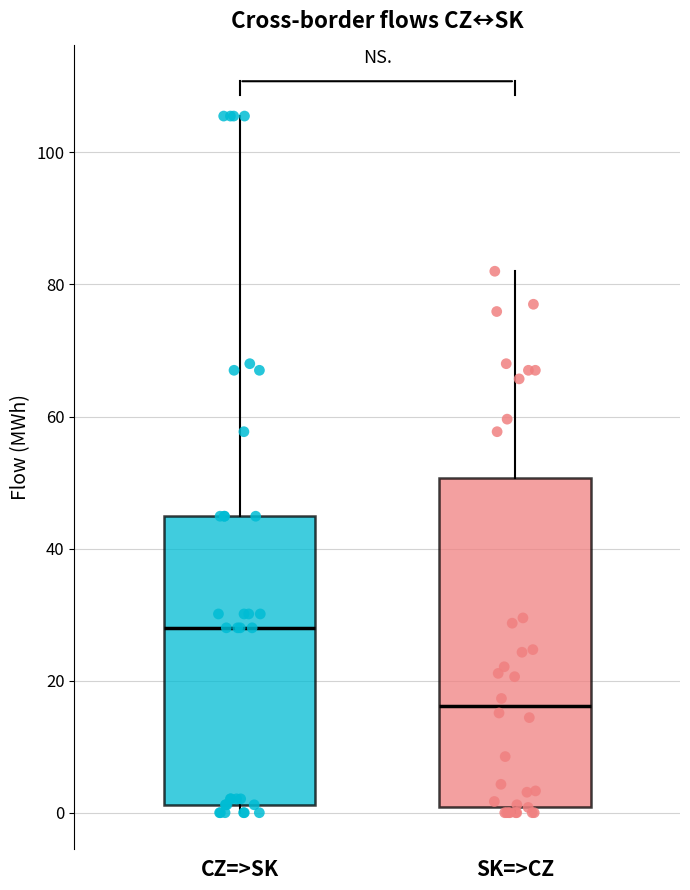

Which box is the tallest, from its lower edge to its upper edge?

SK=>CZ